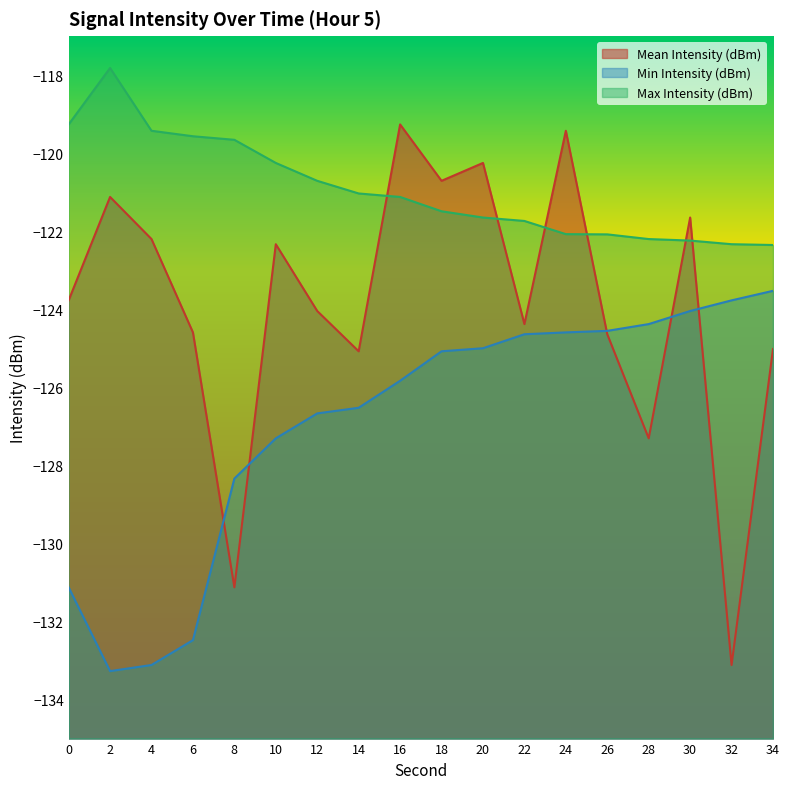

At how many categories does at least one series exceed -124?

18